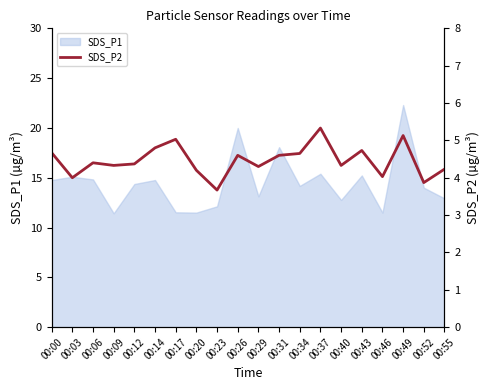

What is the lowest value of the SDS_P1 series?

11.4